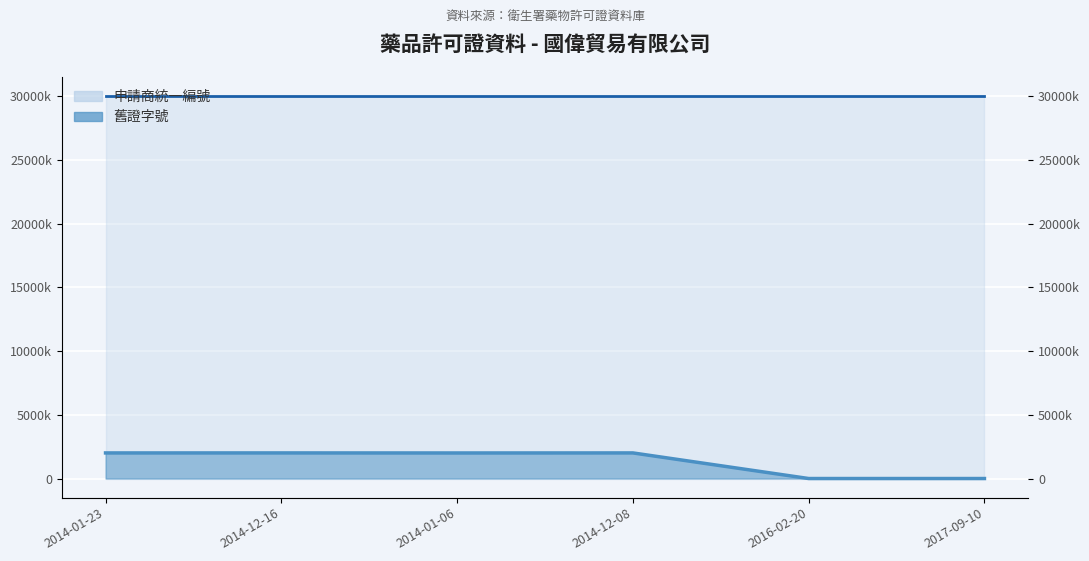

What is the difference between the values at 2014-01-06 and 2014-12-16?

4114